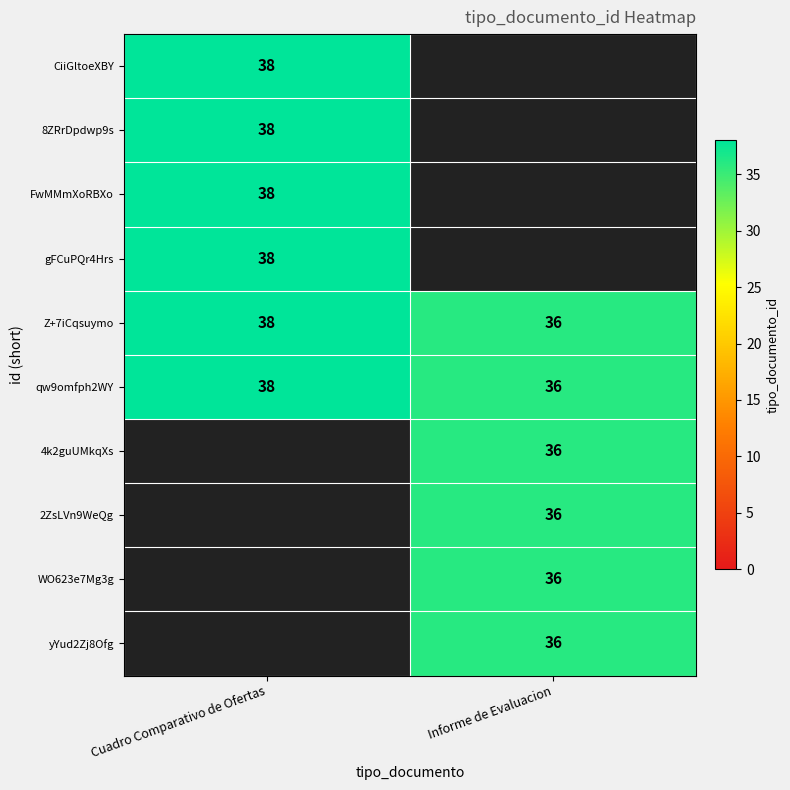

What is the minimum value for Z+7iCqsuymo?

36